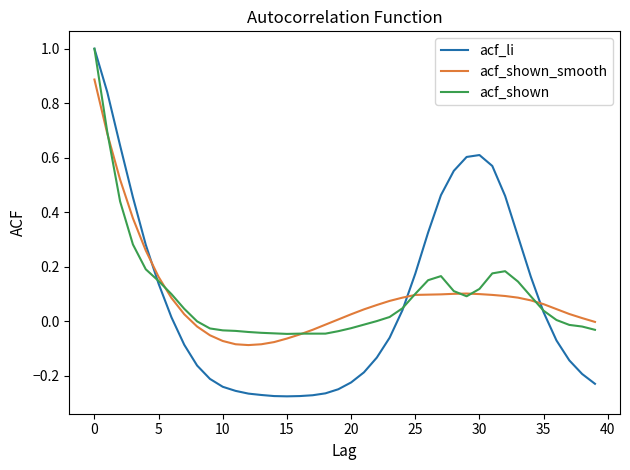

Which series has the widest spread of values?

acf_li